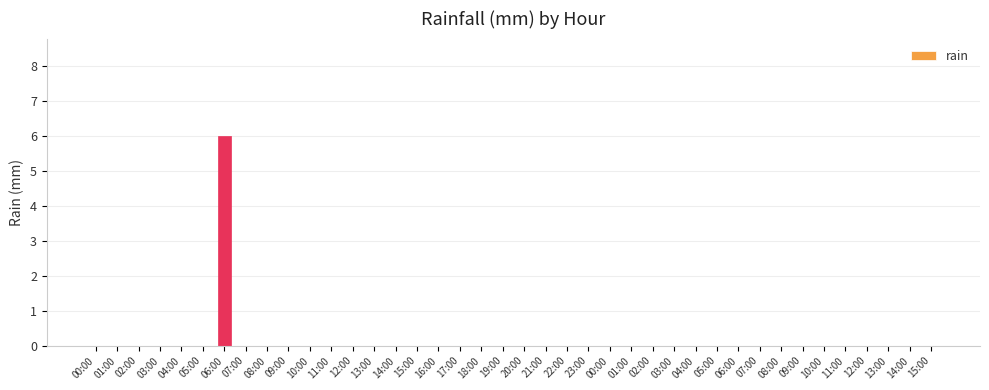

How many series are shown in this chart?

1